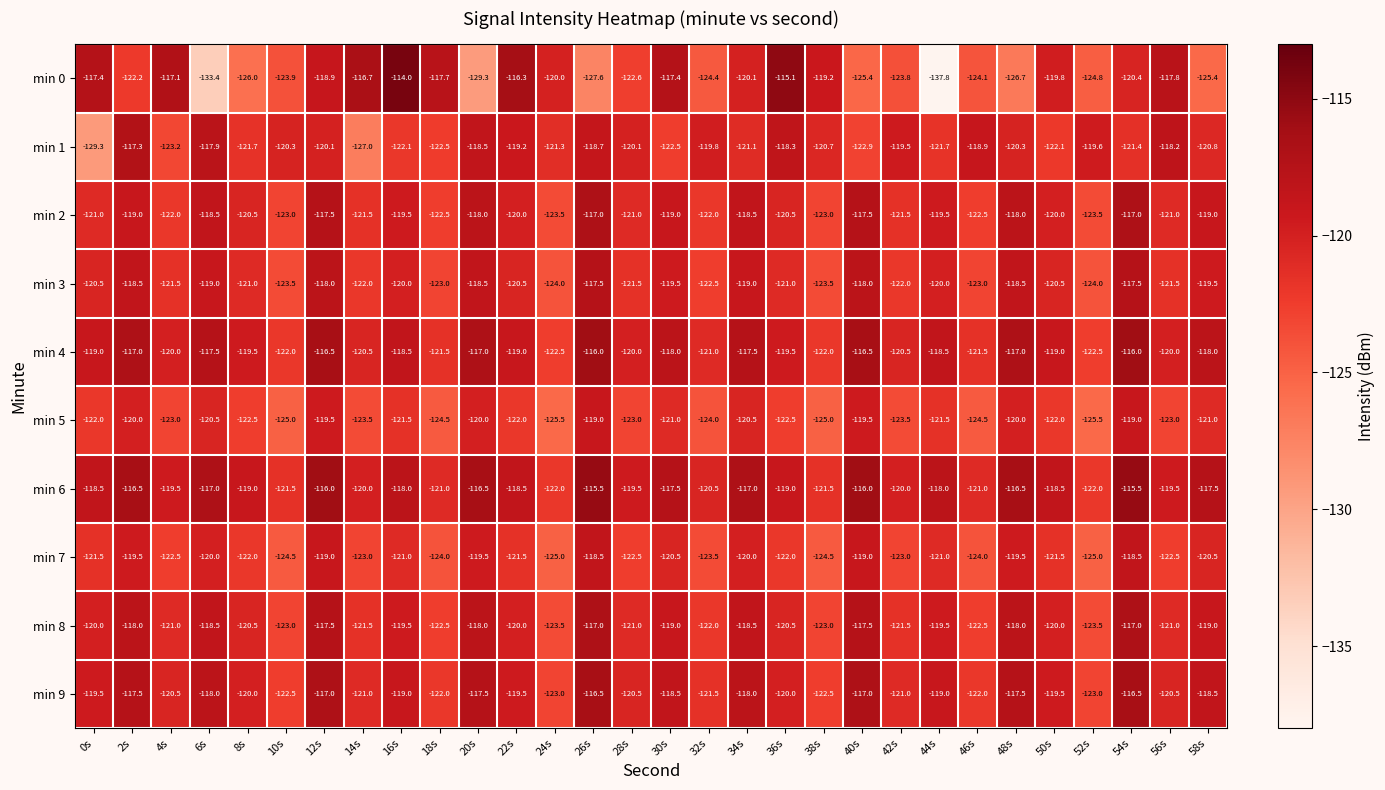

True or false: min 6 has a value of -37.3 at 8s.

False